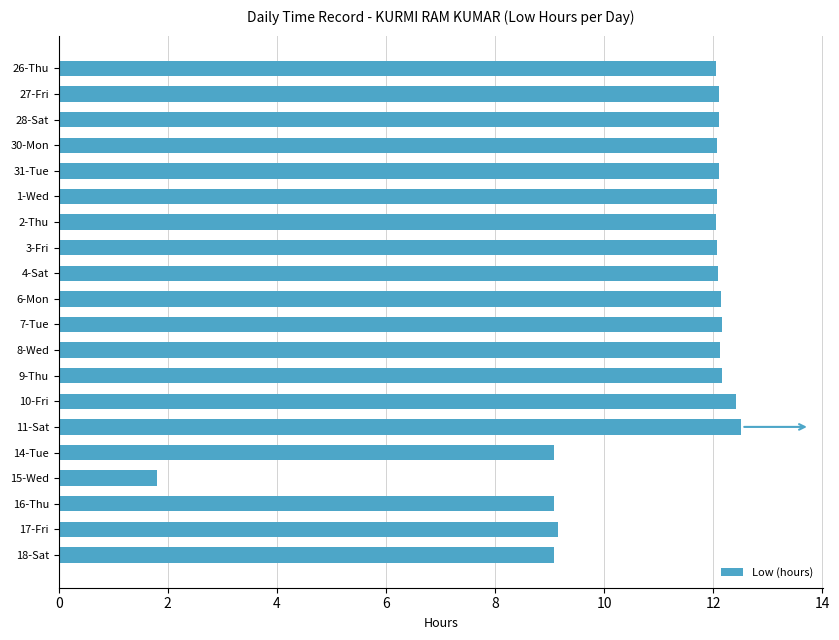

How many bars are there in total?

20